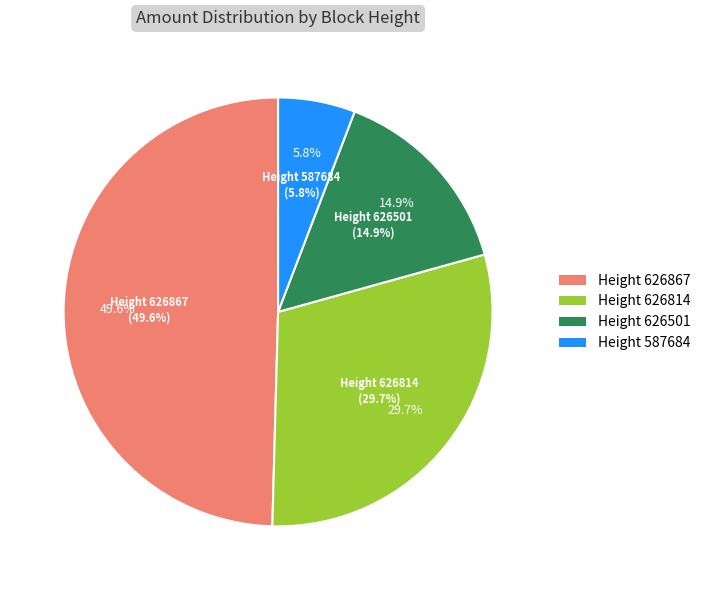

The 626814 slice represents 38% of the pie. True or false?

False